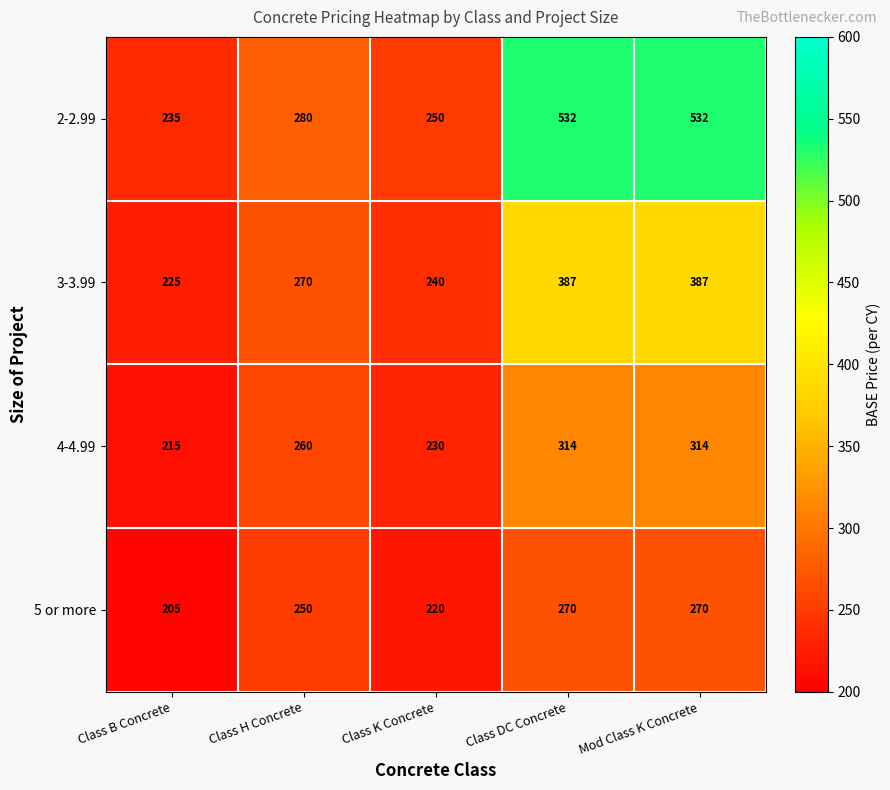

Reading left to right, what are all the values shown in this chart?

2-2.99: Class B Concrete=235	Class H Concrete=280	Class K Concrete=250	Class DC Concrete=532	Mod Class K Concrete=532
3-3.99: Class B Concrete=225	Class H Concrete=270	Class K Concrete=240	Class DC Concrete=387	Mod Class K Concrete=387
4-4.99: Class B Concrete=215	Class H Concrete=260	Class K Concrete=230	Class DC Concrete=314	Mod Class K Concrete=314
5 or more: Class B Concrete=205	Class H Concrete=250	Class K Concrete=220	Class DC Concrete=270	Mod Class K Concrete=270